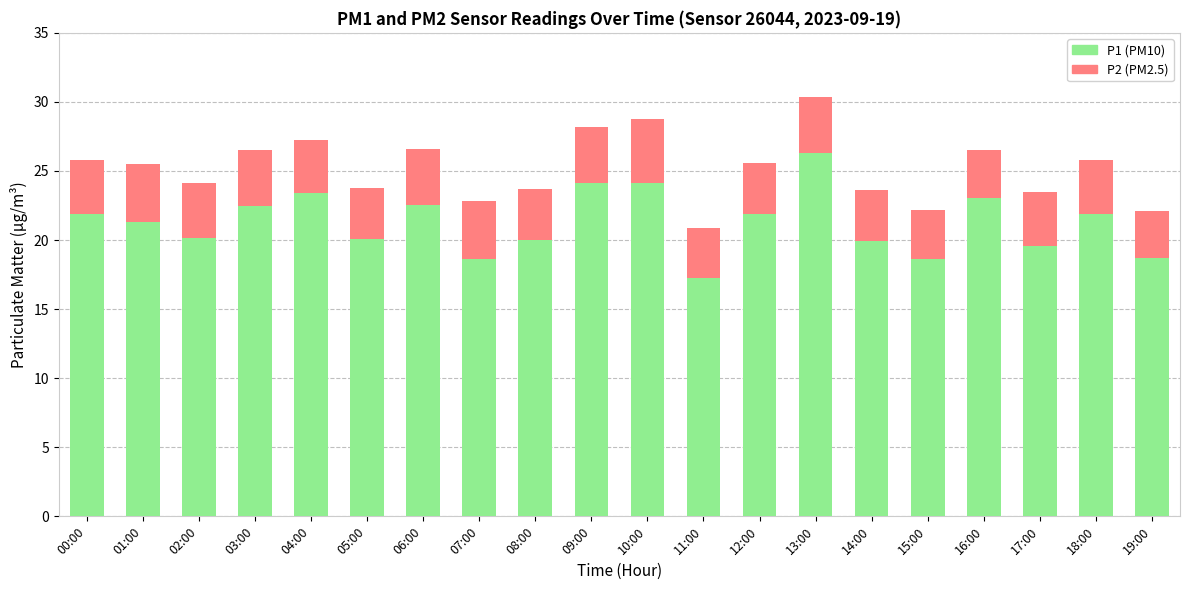

Is it true that P1 (PM10) equals 35.2 at 05:00?

False